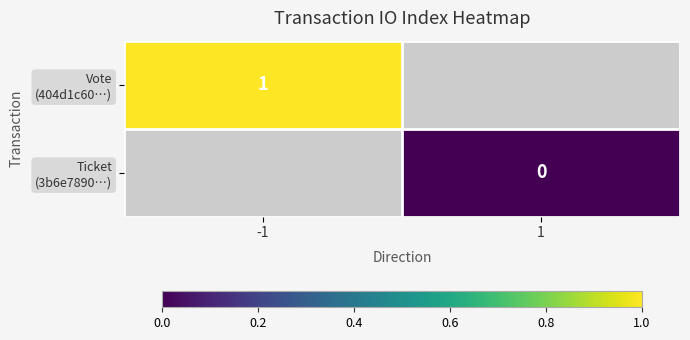

The Vote (404d1c60…) series shows 0.6 at -1. True or false?

False